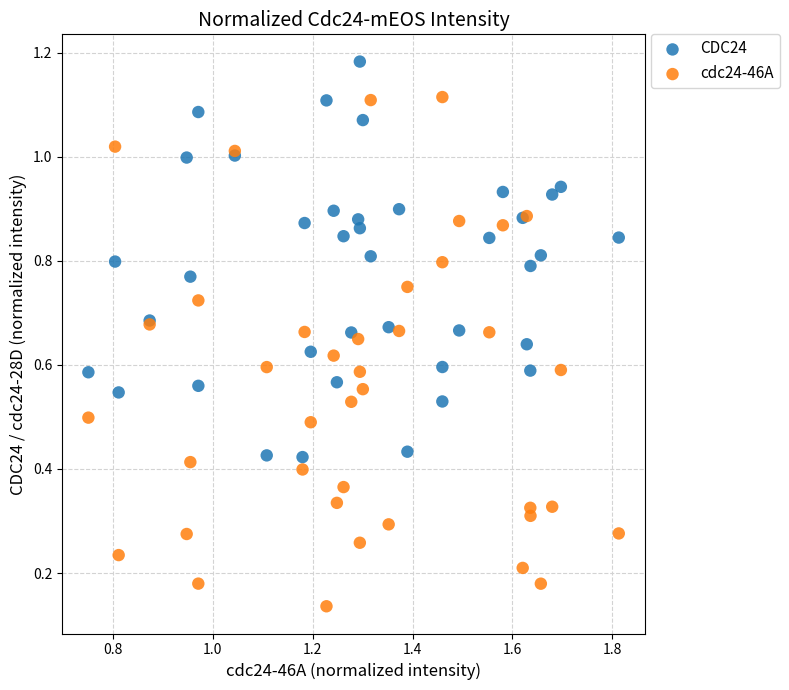

Which series reaches the minimum Y coordinate?

cdc24-46A